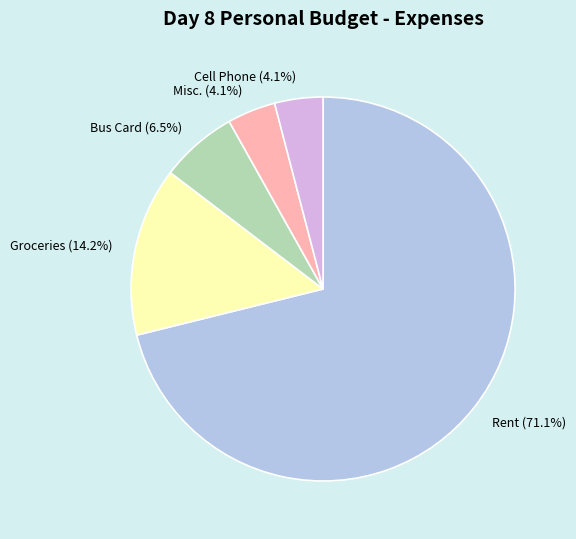

Is Cell Phone the majority of the pie?

No